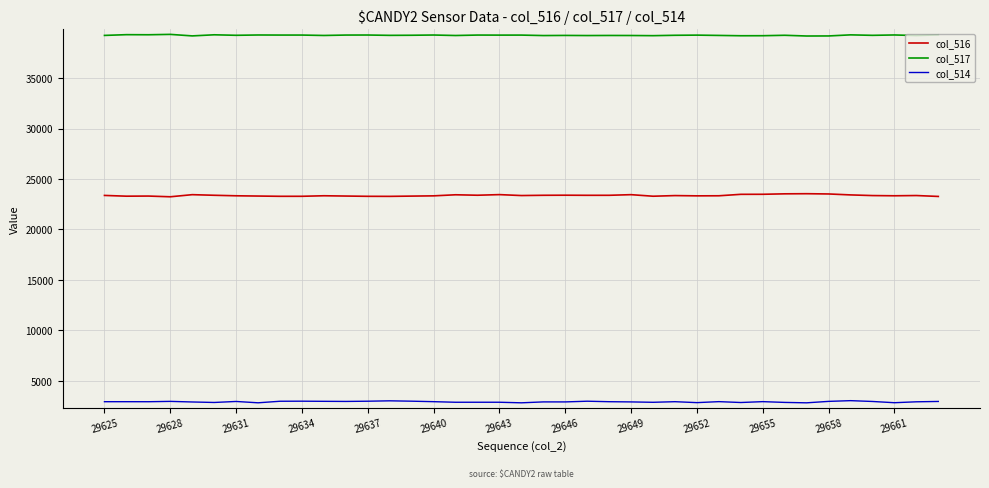

Count the number of categories in the chart.

39